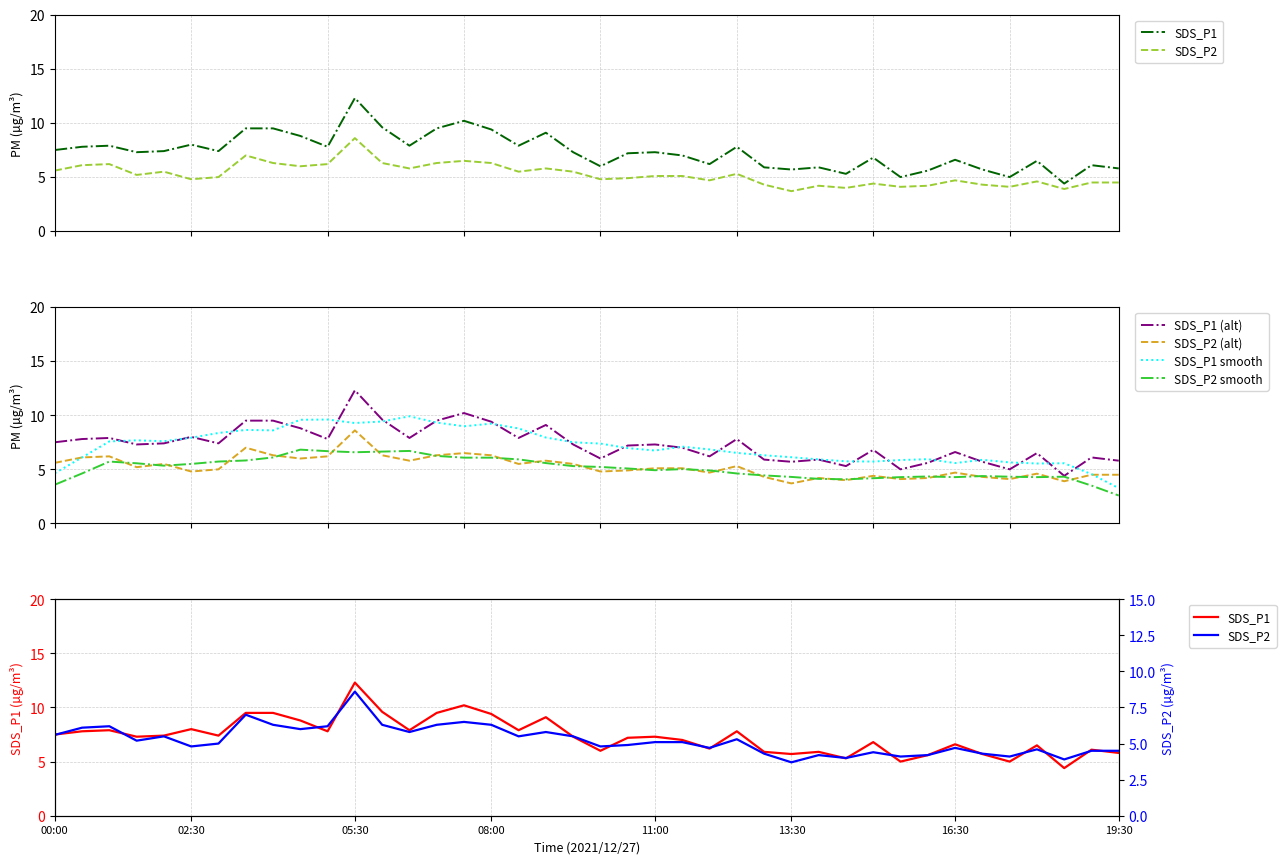

True or false: SDS_P2 (alt) and SDS_P1 (alt) intersect in this chart.

False